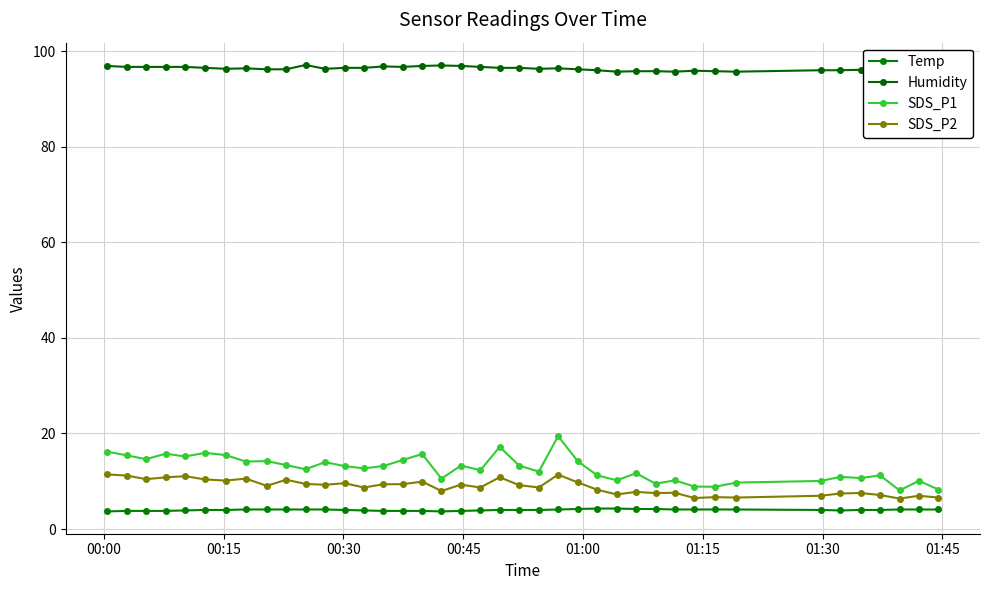

True or false: Temp and SDS_P1 cross at least once.

False